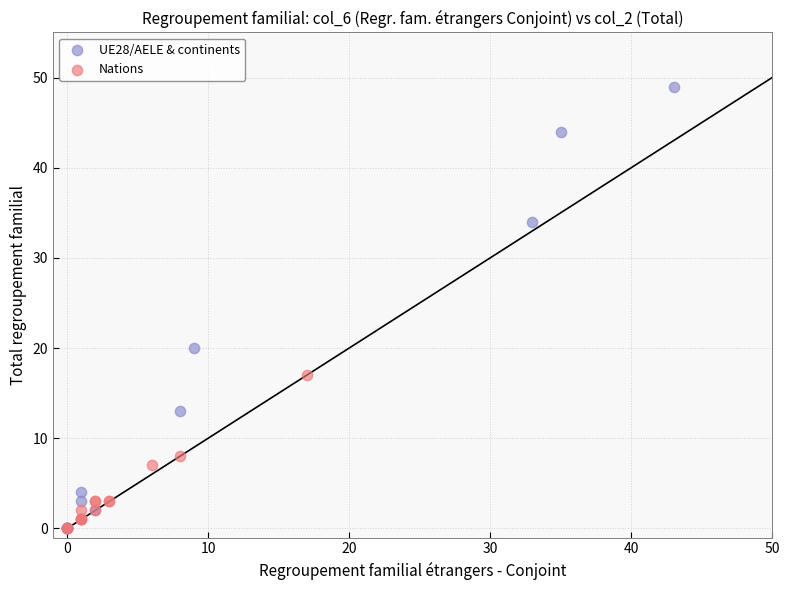

Which series has the widest spread of Y values?

UE28/AELE & continents